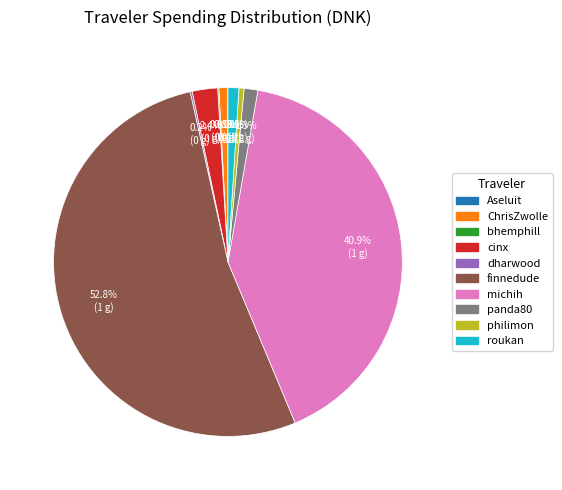

What is the ratio of the value at panda80 to the value at cinx?

0.5